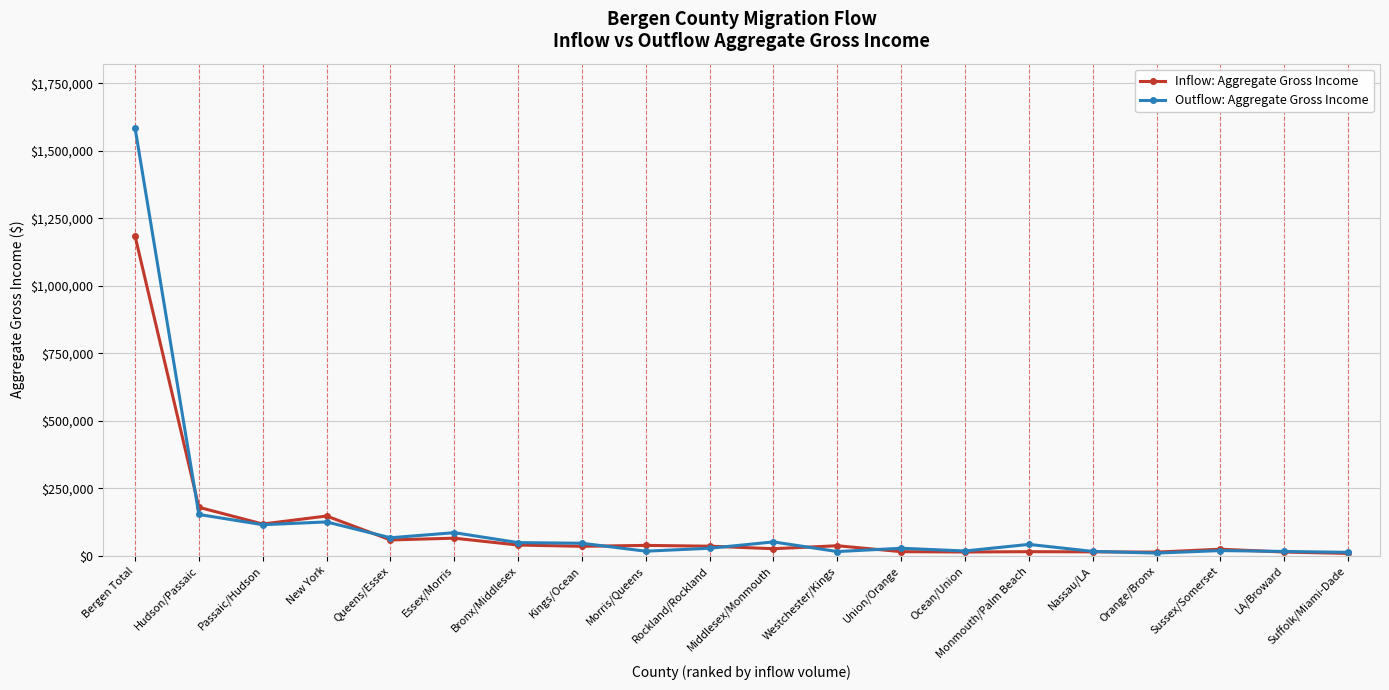

Which series has the widest spread of values?

Outflow: Aggregate Gross Income